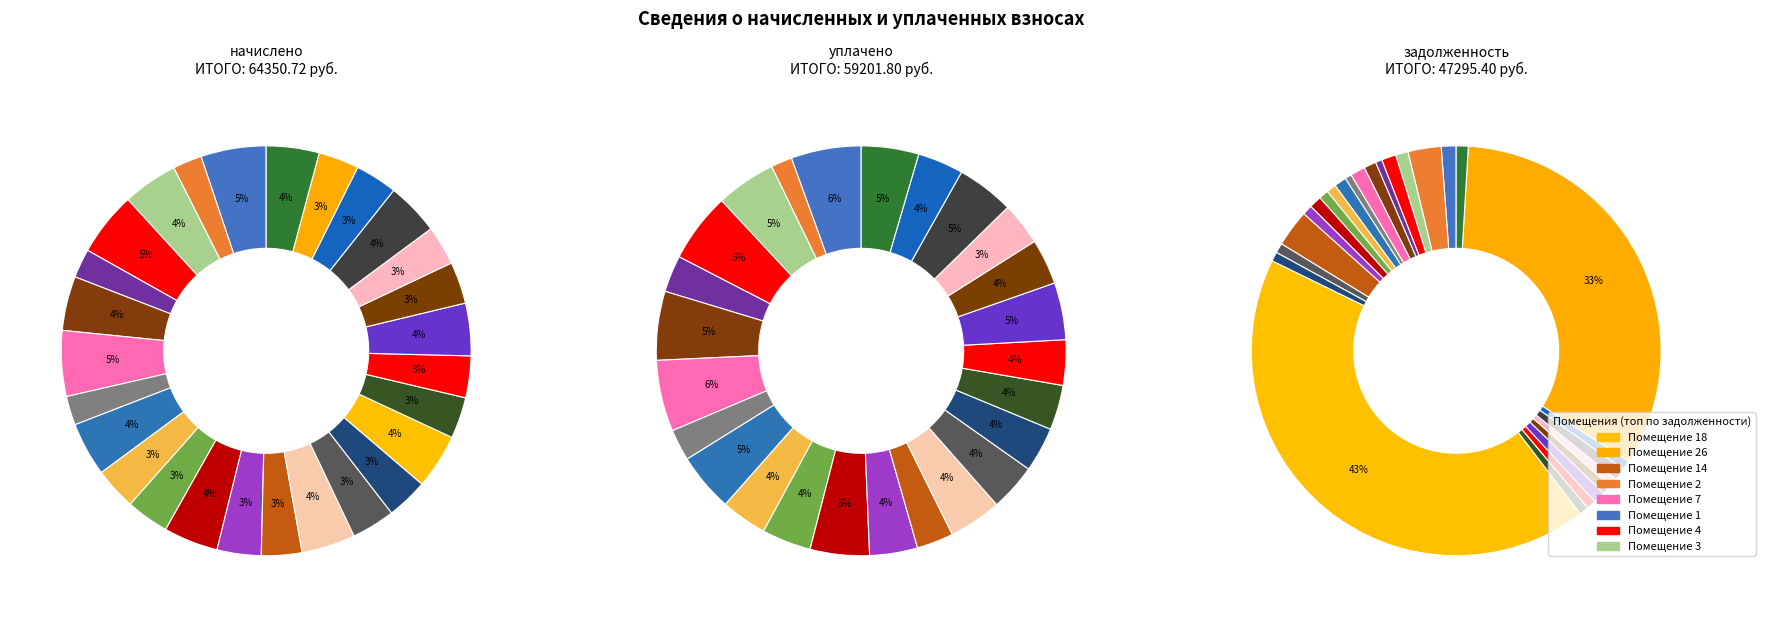

To the nearest percent, what is the combined percentage of 26 and 6?

34%